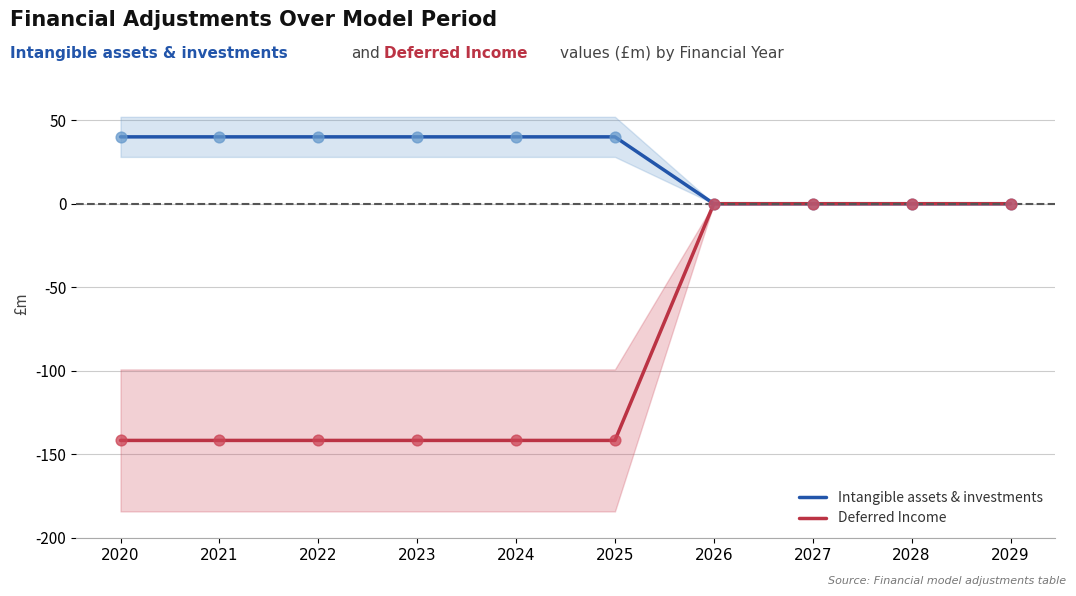

Which series reaches the minimum Y coordinate?

Deferred Income